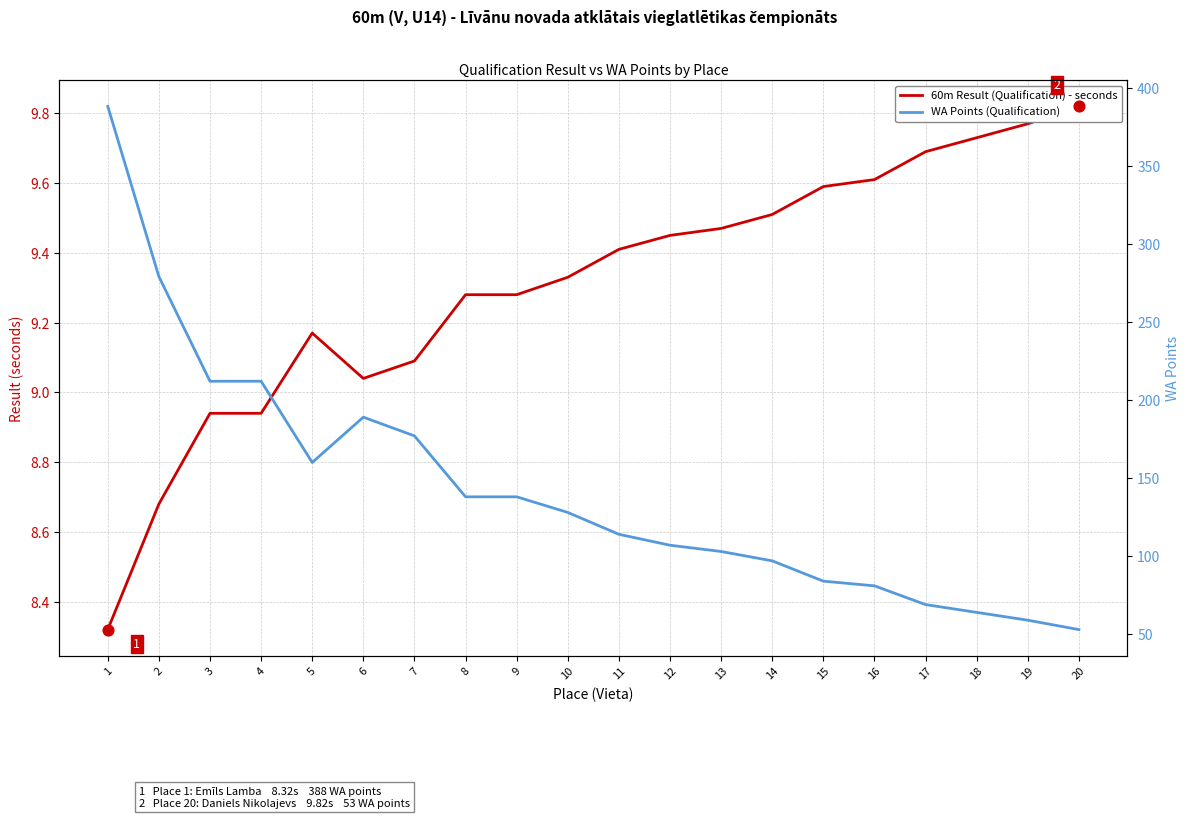

Which series has the largest total across all categories?

WA Points (Qualification)